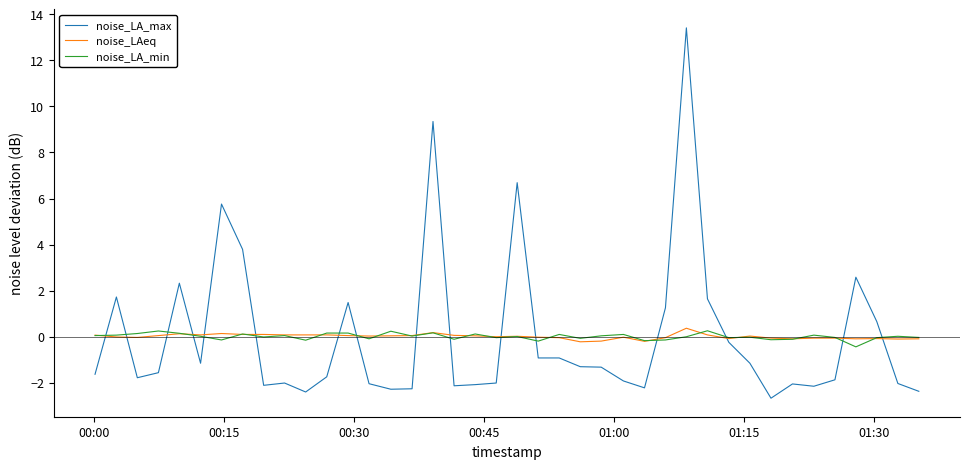

What is the minimum value shown in the chart?

-2.7